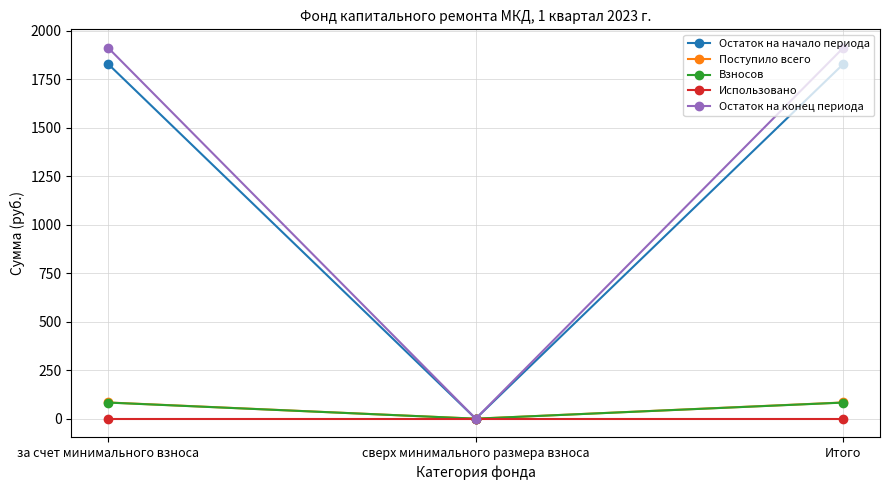

How many distinct data groups are displayed?

5